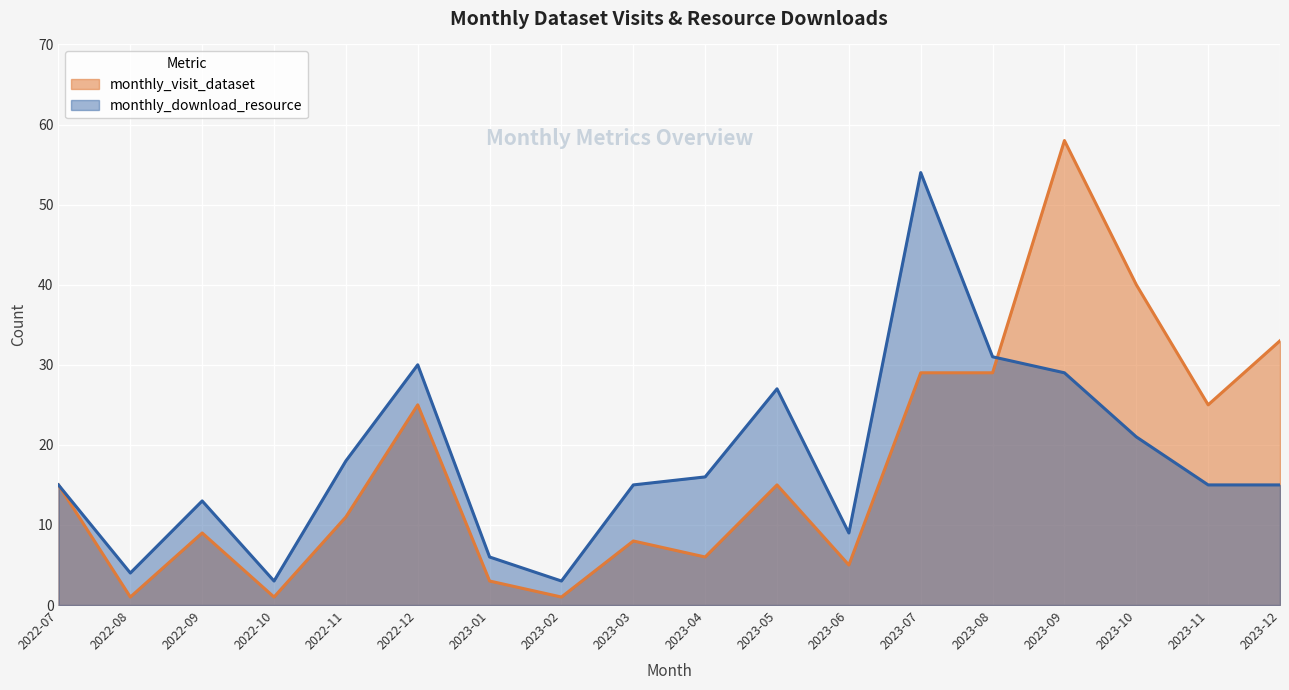

Where does the monthly_visit_dataset series first go above 15?

2022-12